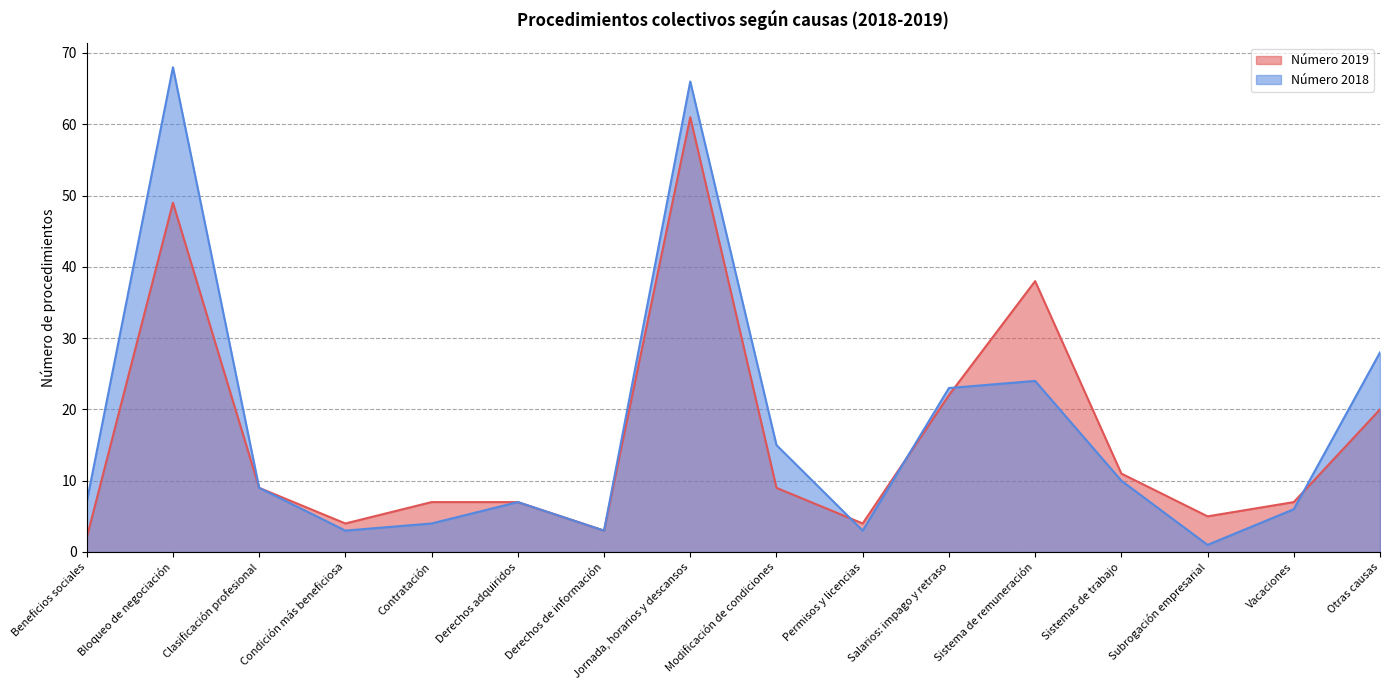

What is the spread (max minus min) of values at Vacaciones?

1